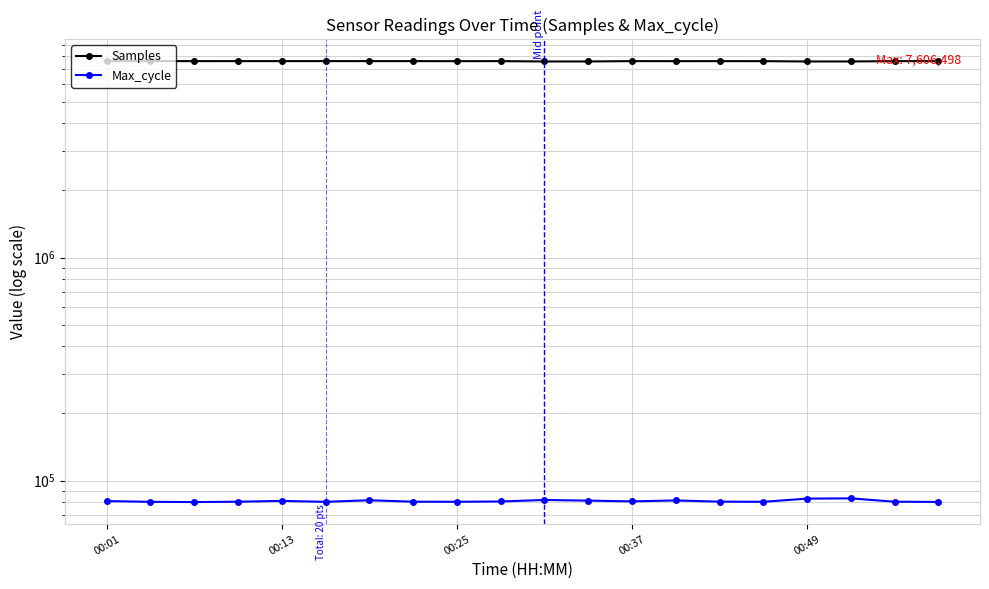

What is the spread (max minus min) of values at 17?

7496339